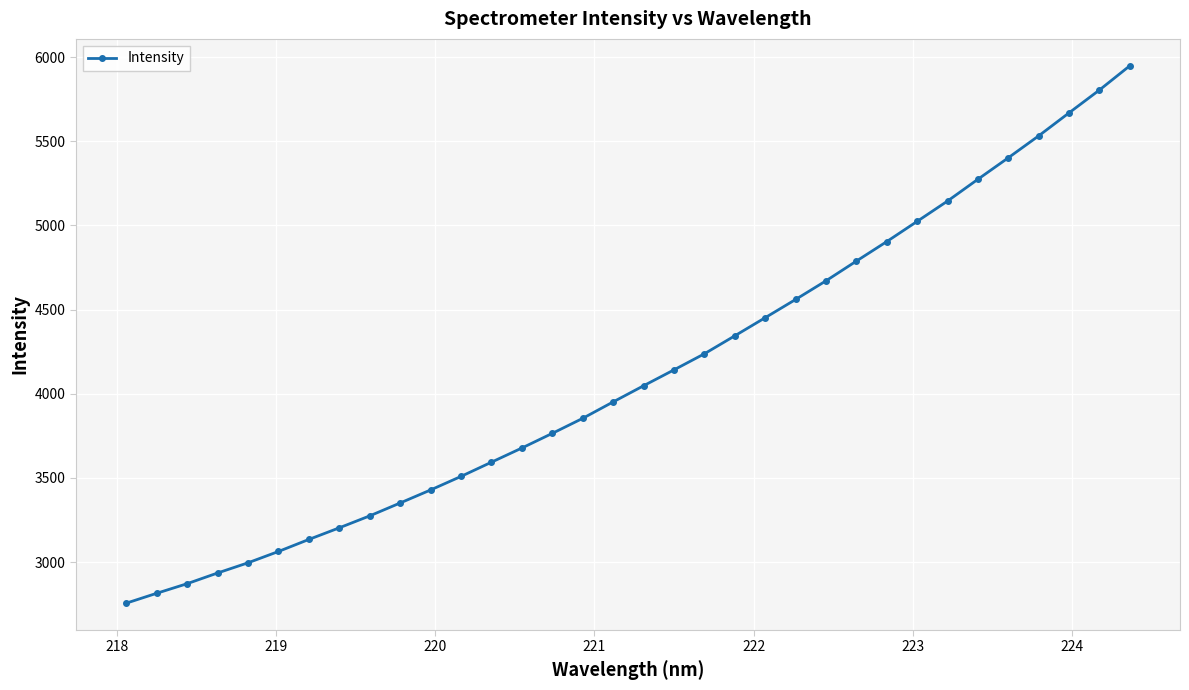

How many values exceed 4047?

17